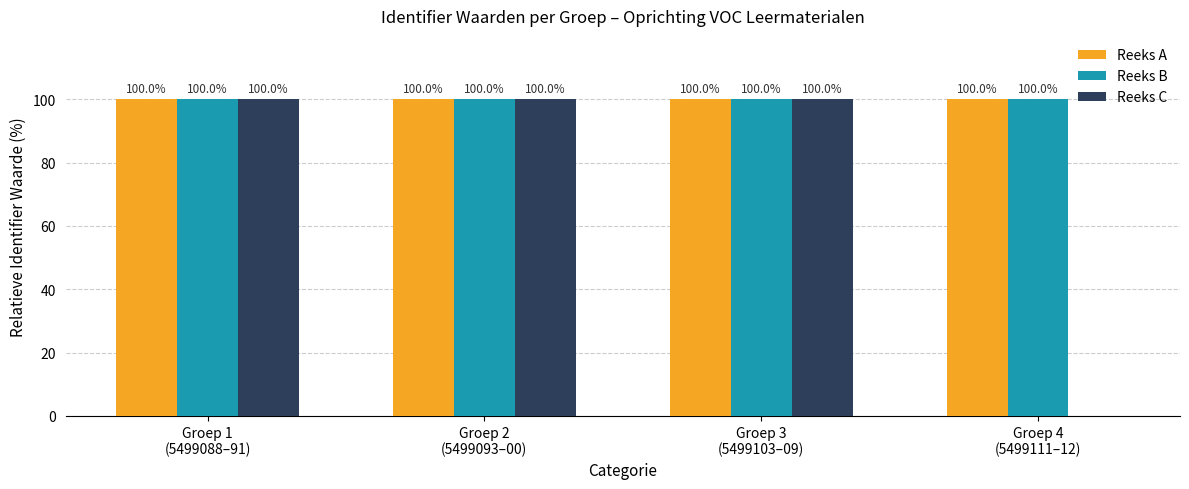

What are all the series names shown in the legend?

Reeks A, Reeks B, Reeks C